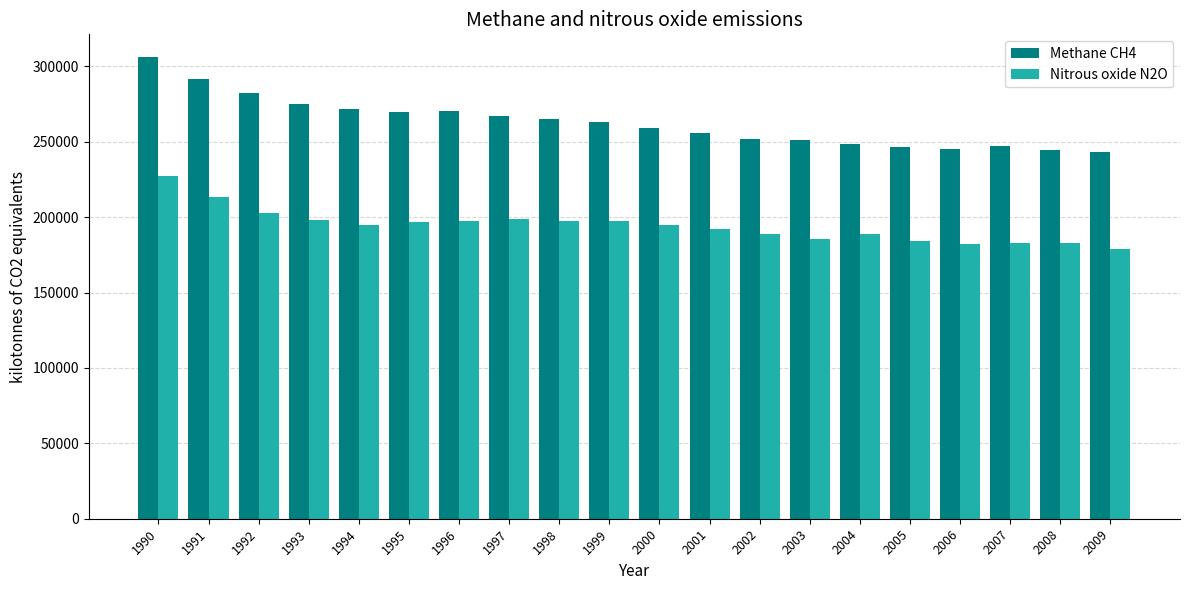

Which series changed the most between 1996 and 2001?

Methane CH4